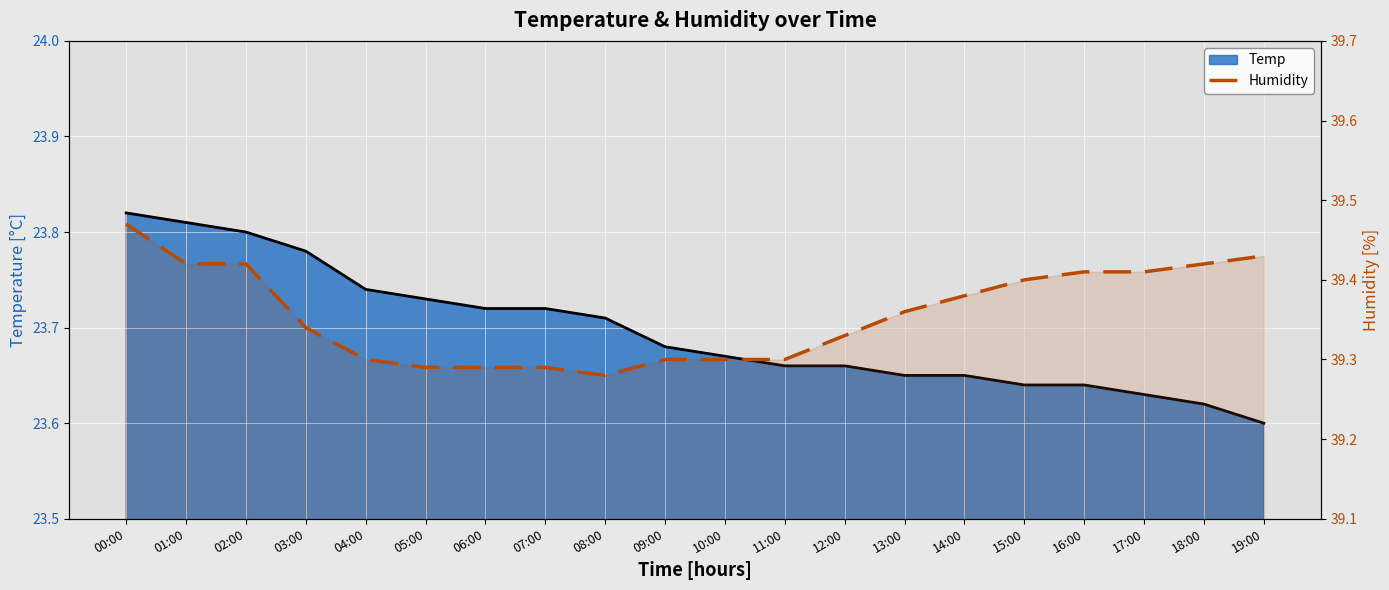

Between 00:00 and 08:00, which is larger?

00:00